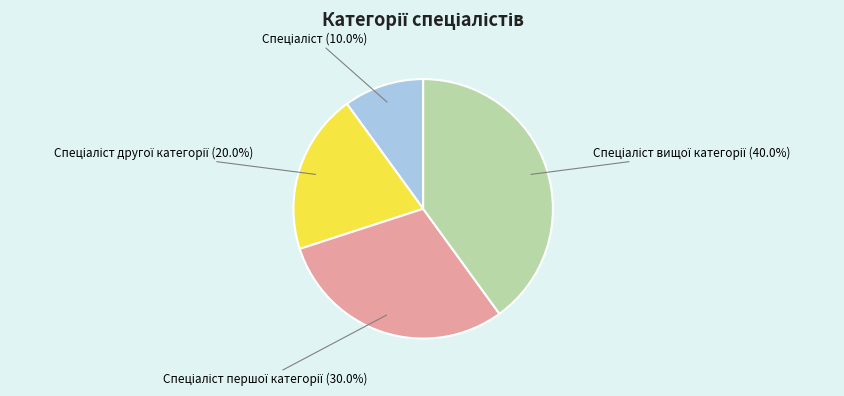

Is there any slice that represents more than half of the pie?

No